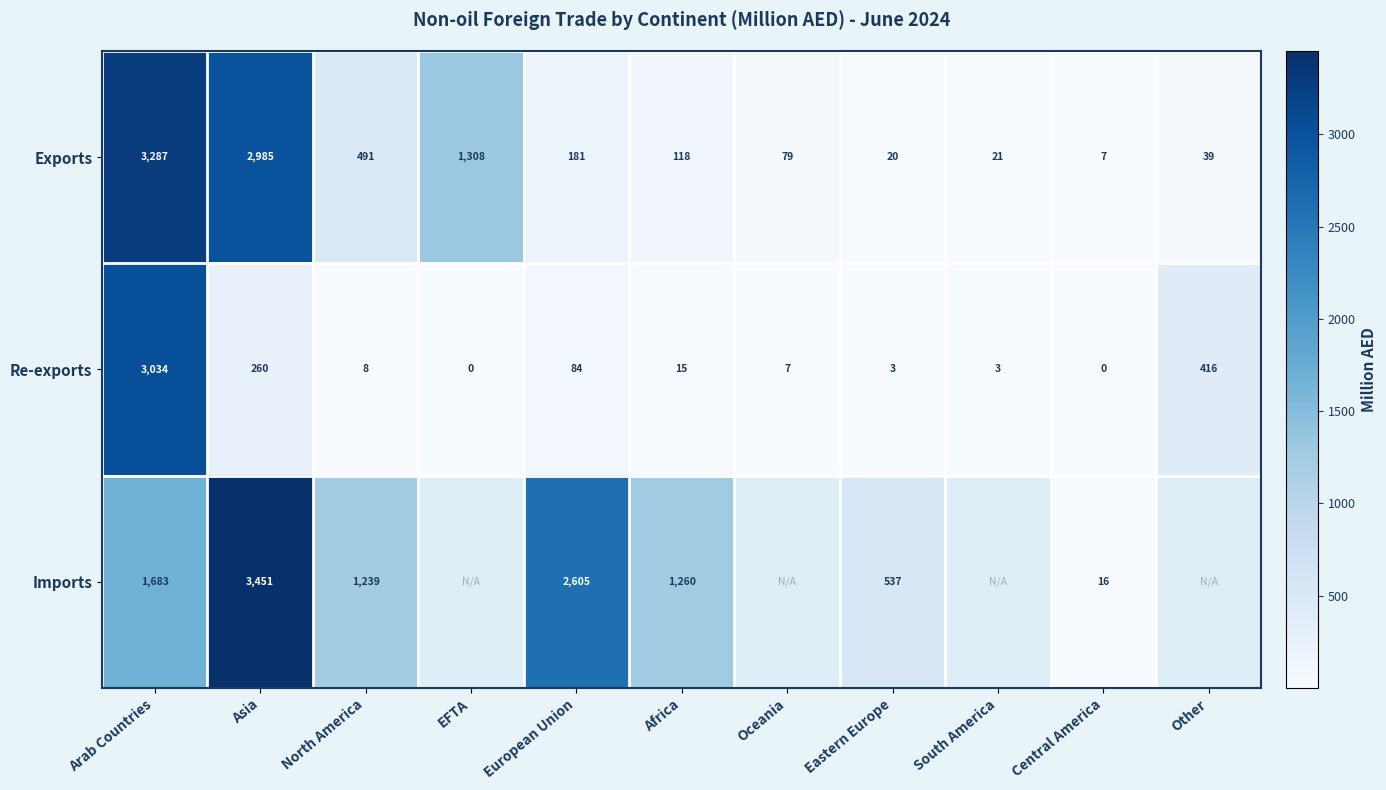

Is the value of Re-exports at Africa greater than the value of Imports at Eastern Europe?

No